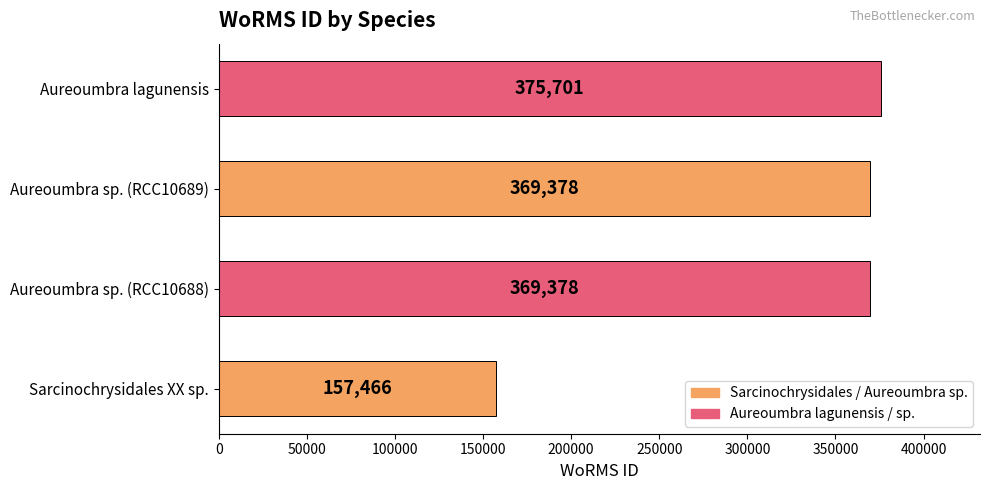

Does the chart contain stacked bars?

No